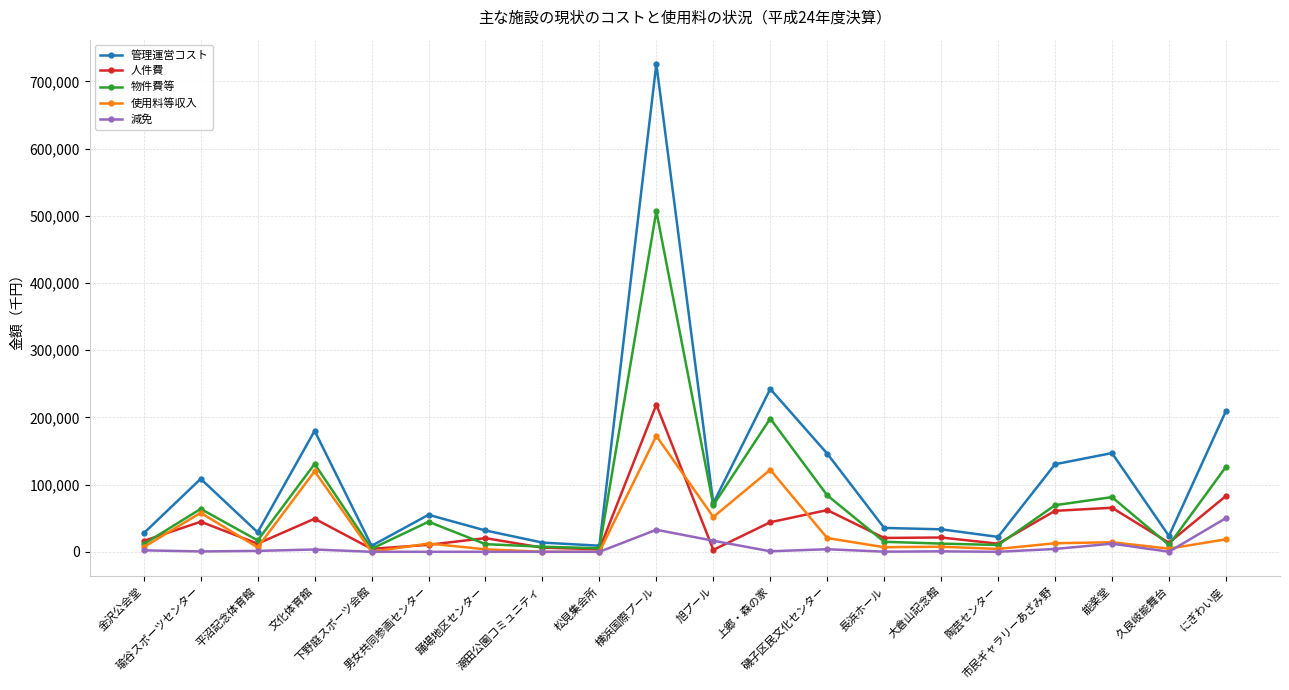

Which series has the largest total across all categories?

管理運営コスト